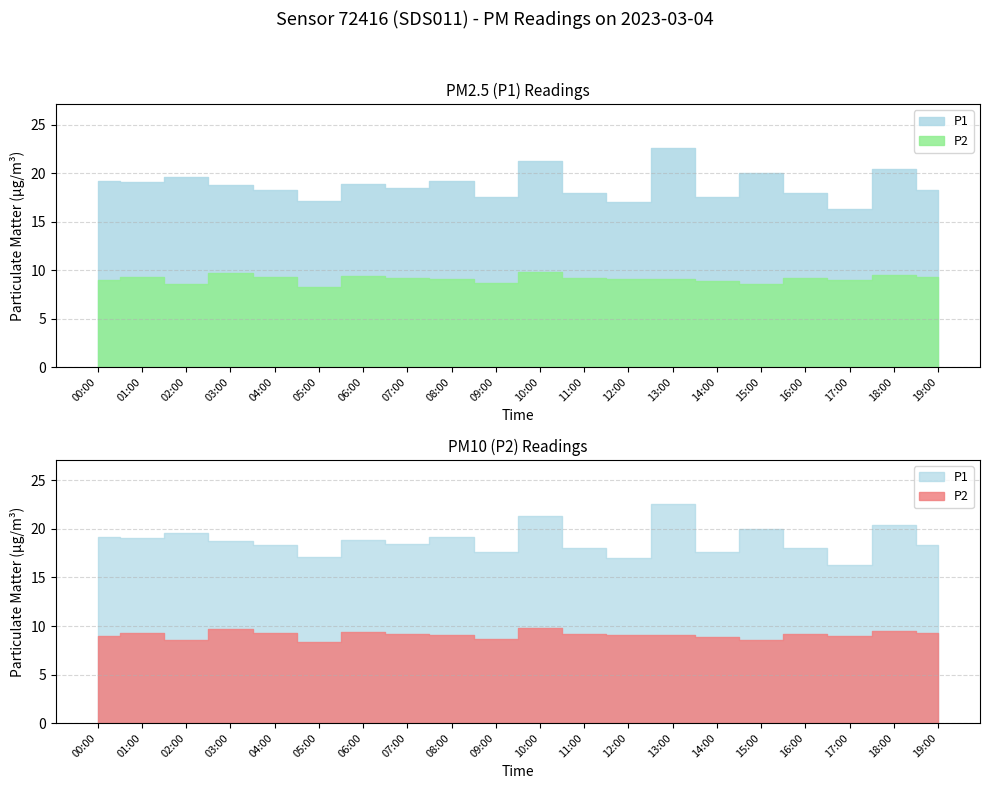

What are all the series names shown in the legend?

P1, P2